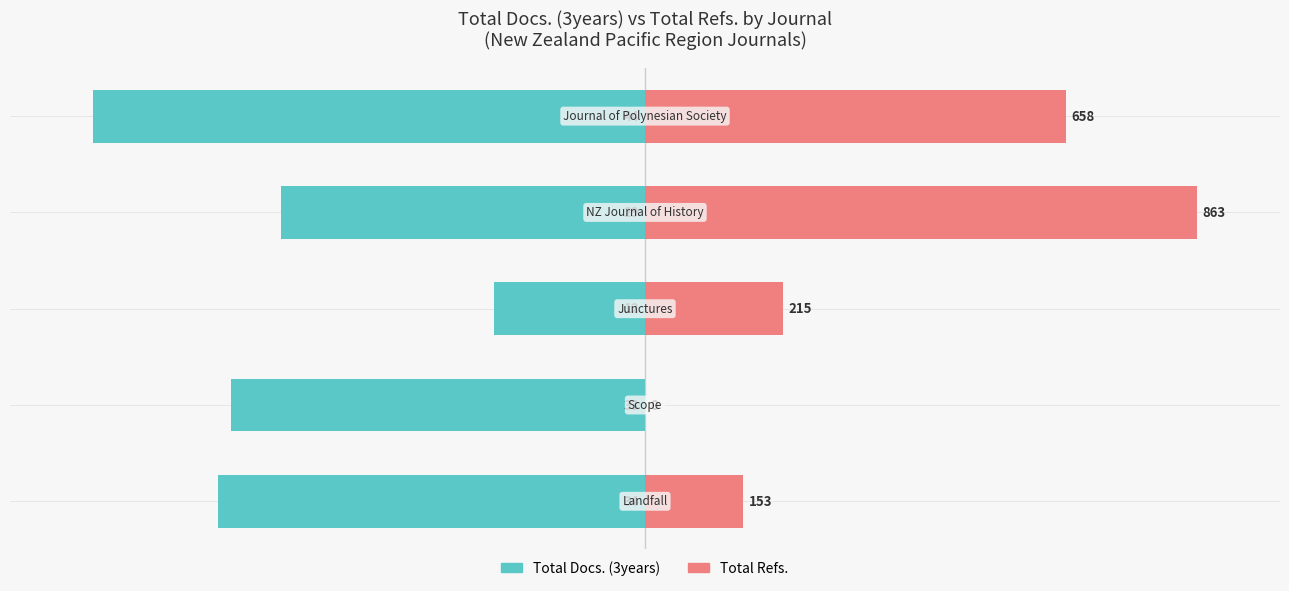

List the series in order of their peak value, lowest first.

Total Docs. (3years), Total Refs.